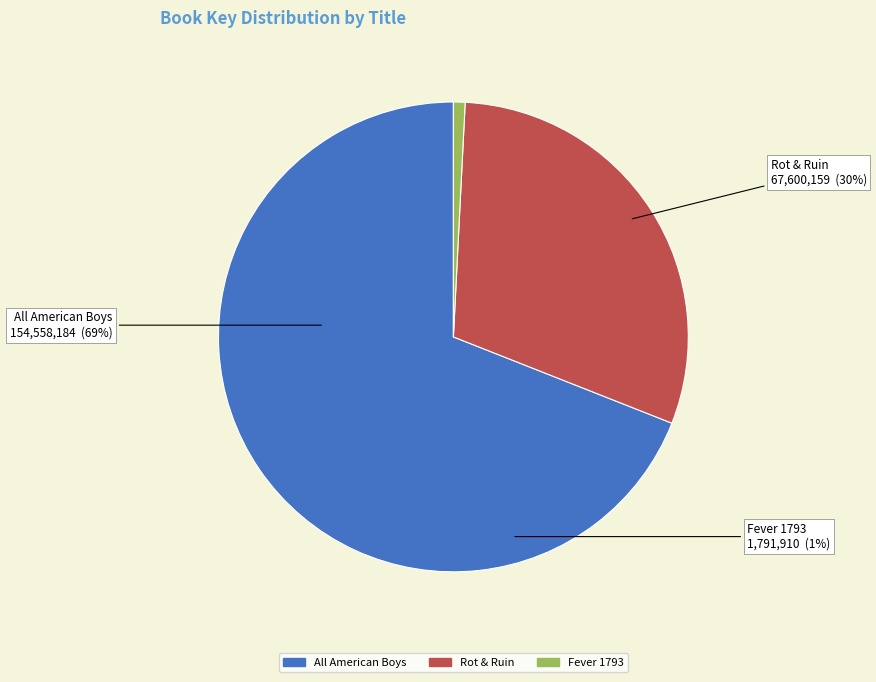

To the nearest percent, what is the difference between the largest and smallest slice percentages?

68%